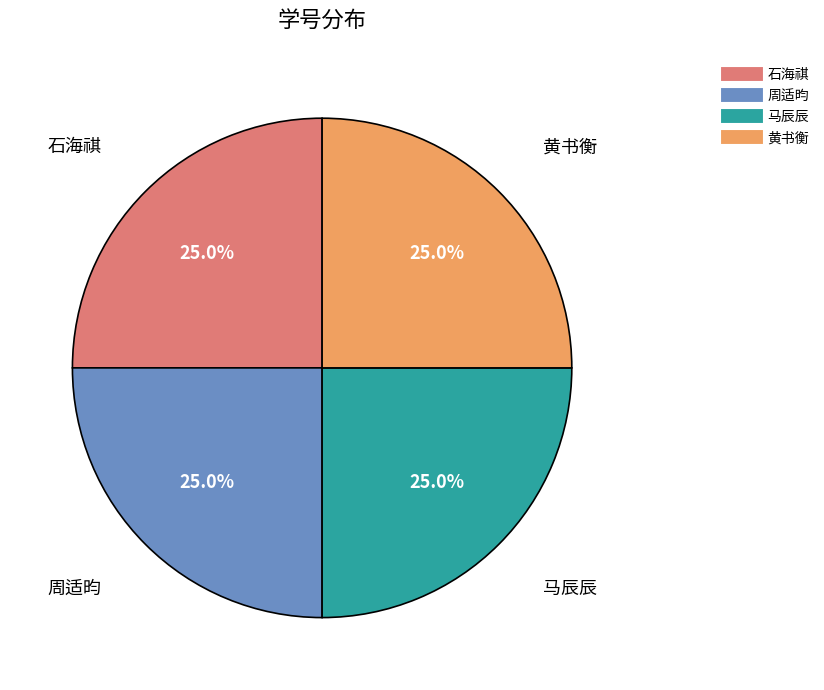

Approximately how many times larger is the value at 黄书衡 compared to 周适昀?

1.0